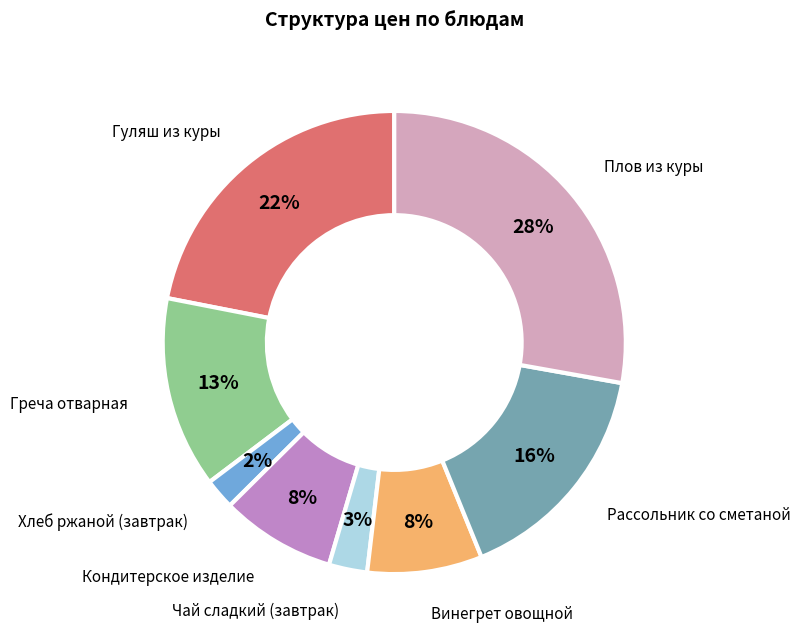

To the nearest percent, what is the difference between the largest and smallest slice percentages?

26%